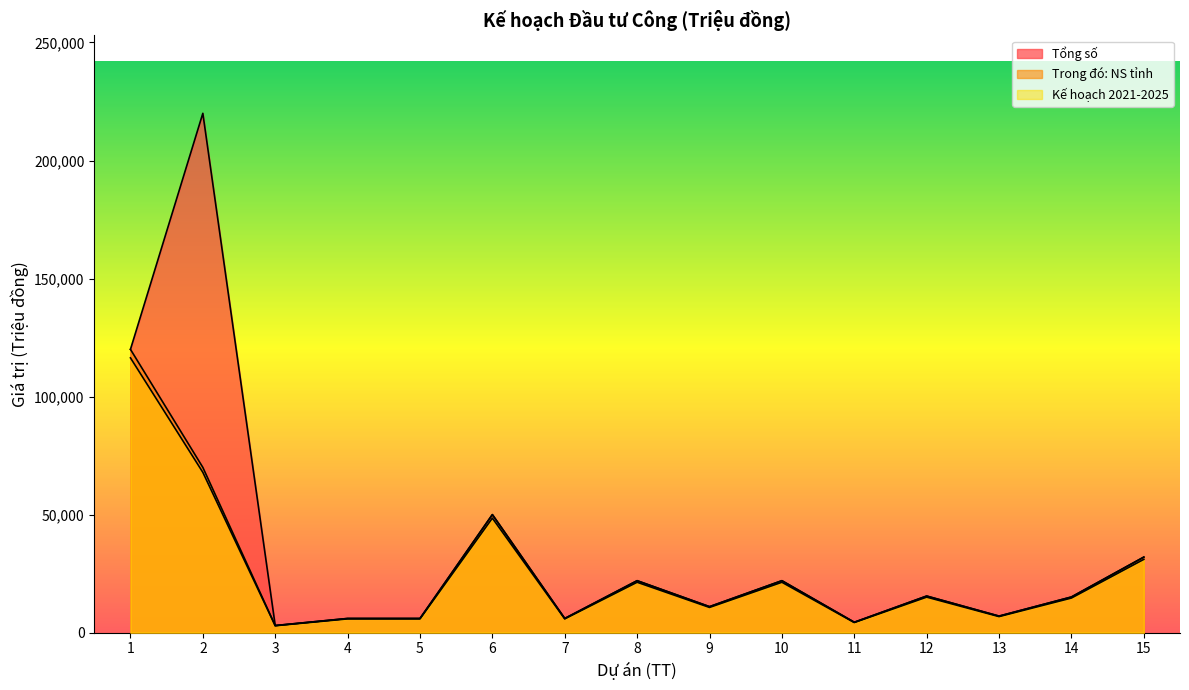

At which category does the chart reach its peak across all series?

2